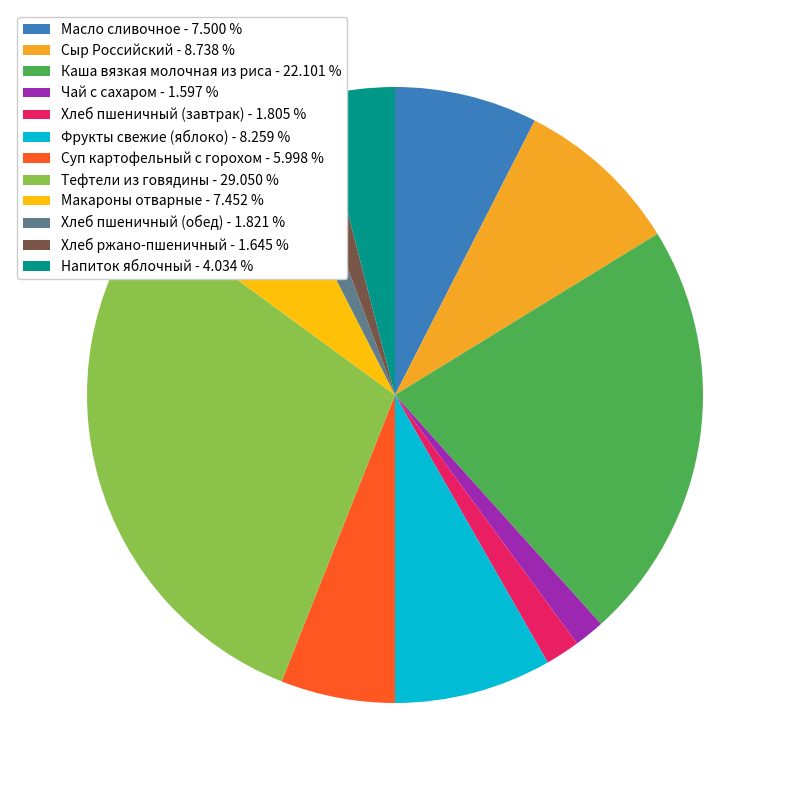

Does any single category account for the majority?

No